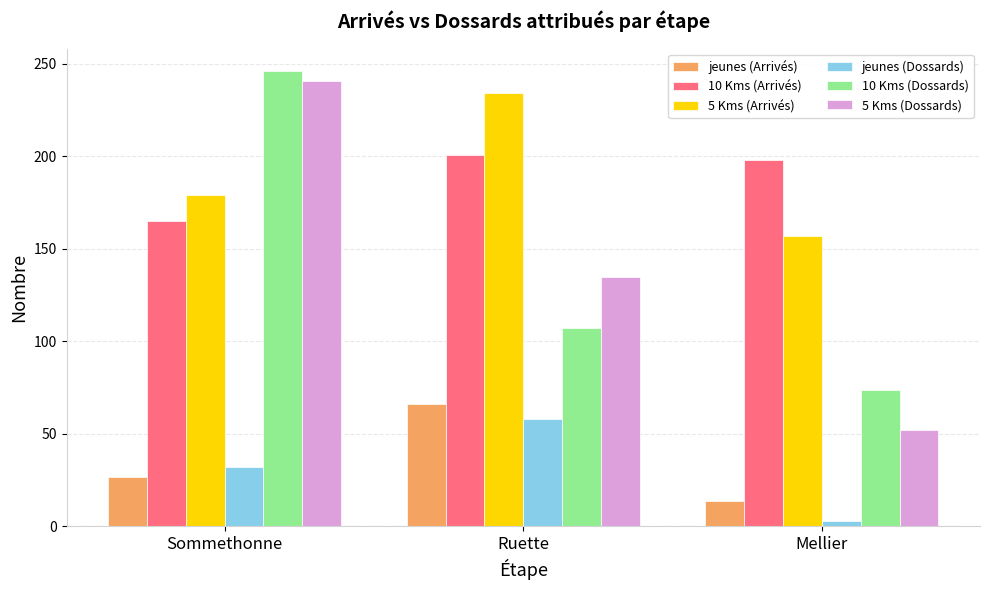

Reading left to right, what are all the values shown in this chart?

jeunes (Arrivés): 27	66	14
10 Kms (Arrivés): 165	201	198
5 Kms (Arrivés): 179	234	157
jeunes (Dossards): 32	58	3
10 Kms (Dossards): 246	107	74
5 Kms (Dossards): 241	135	52